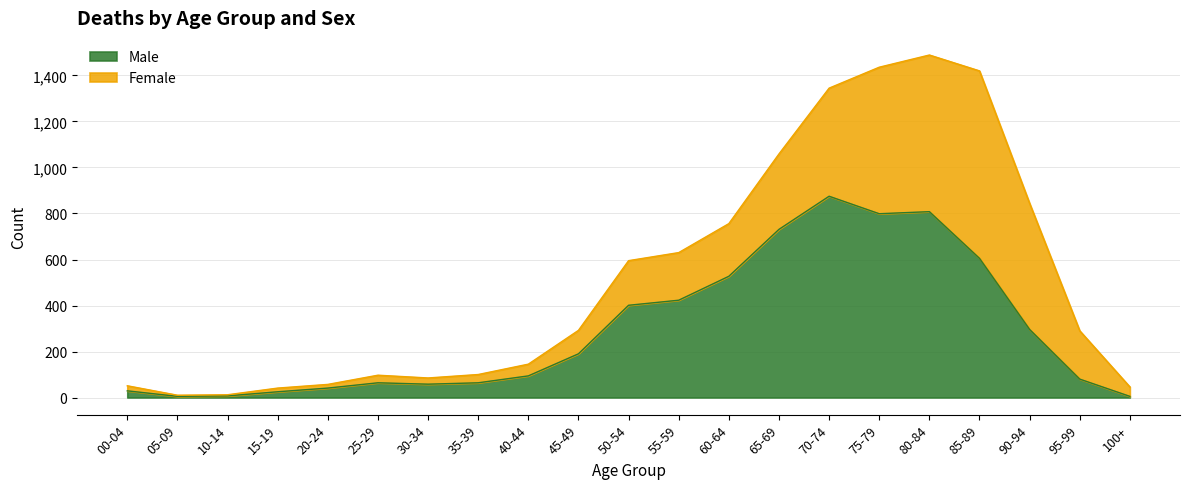

Does the chart display data point markers on the line(s)?

No